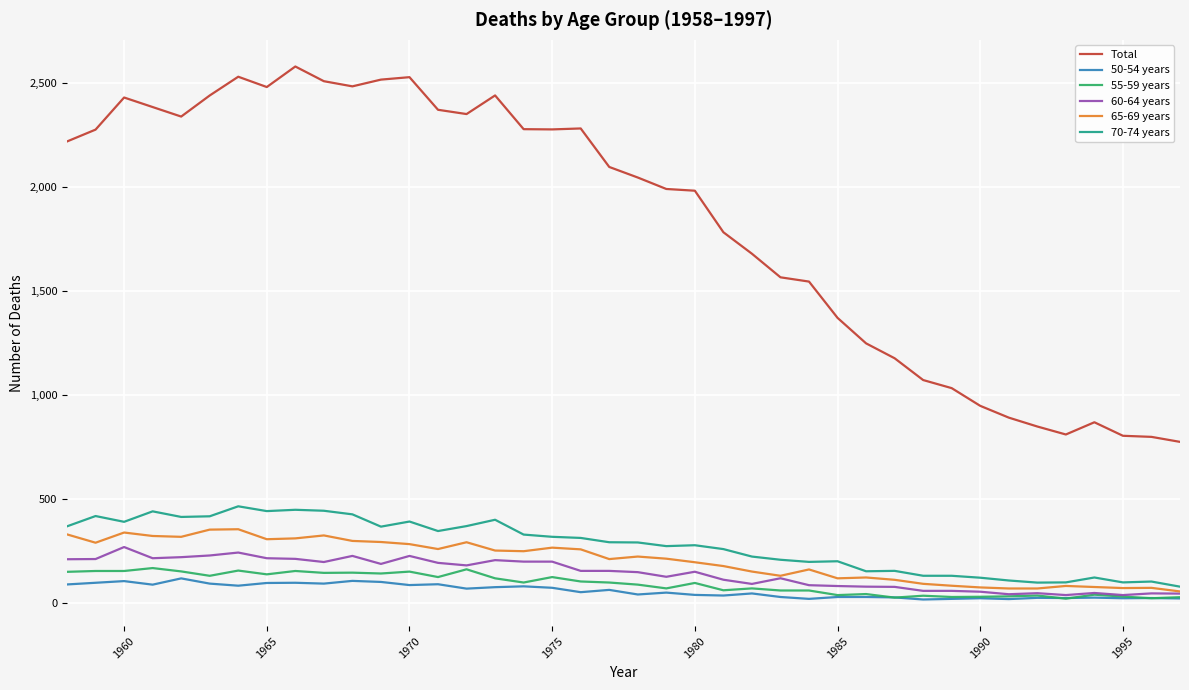

Which series has the largest range (max minus min)?

Total